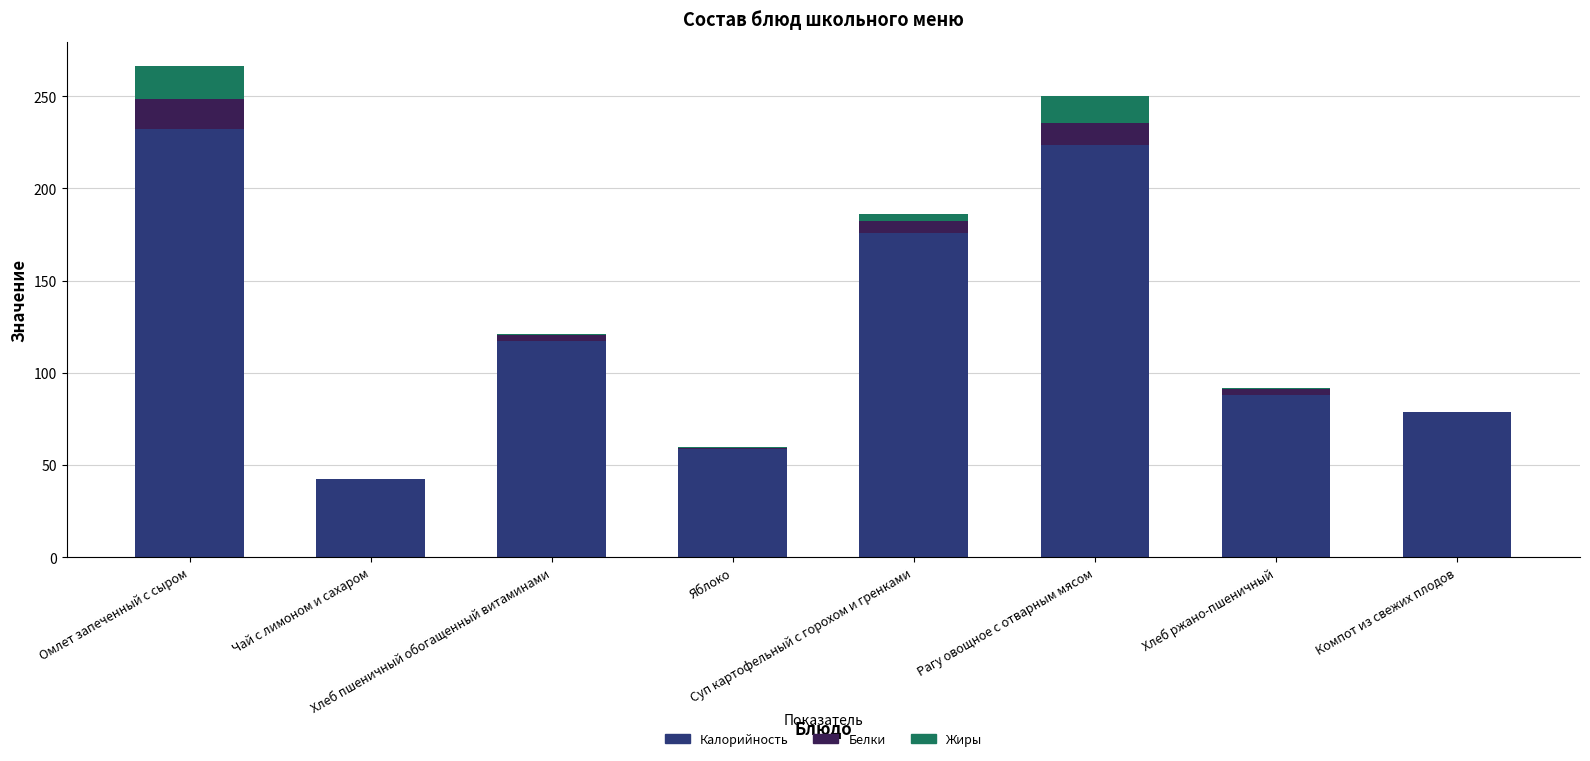

How many data points does each series have?

8